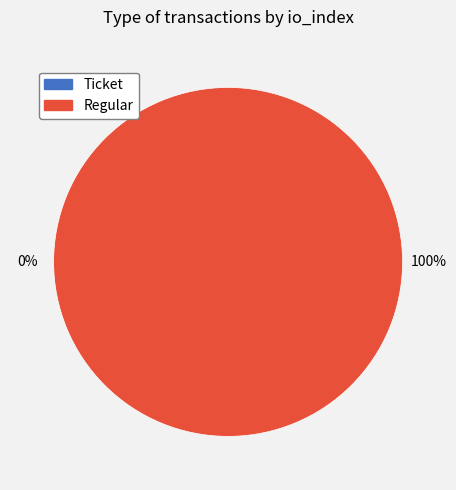

How many segments does this pie chart have?

2